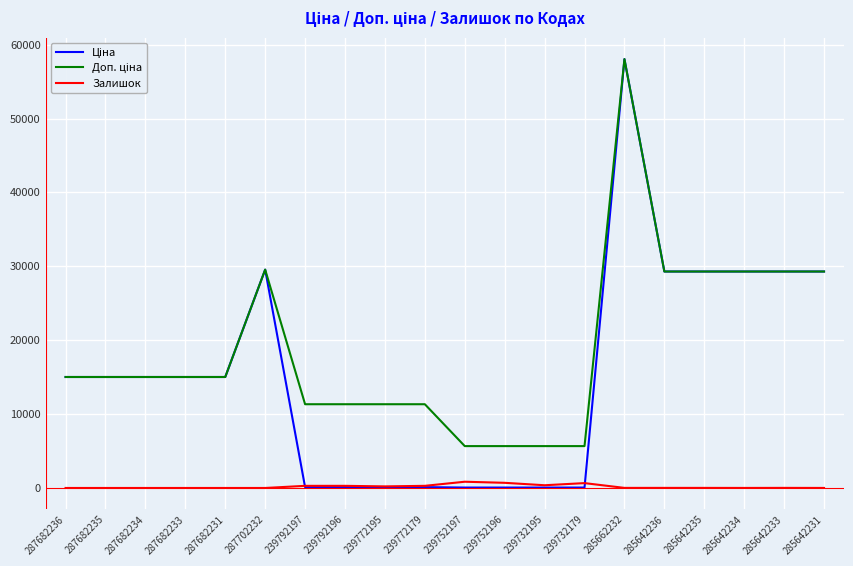

What is the total value across all series at 287682236?

30038.4